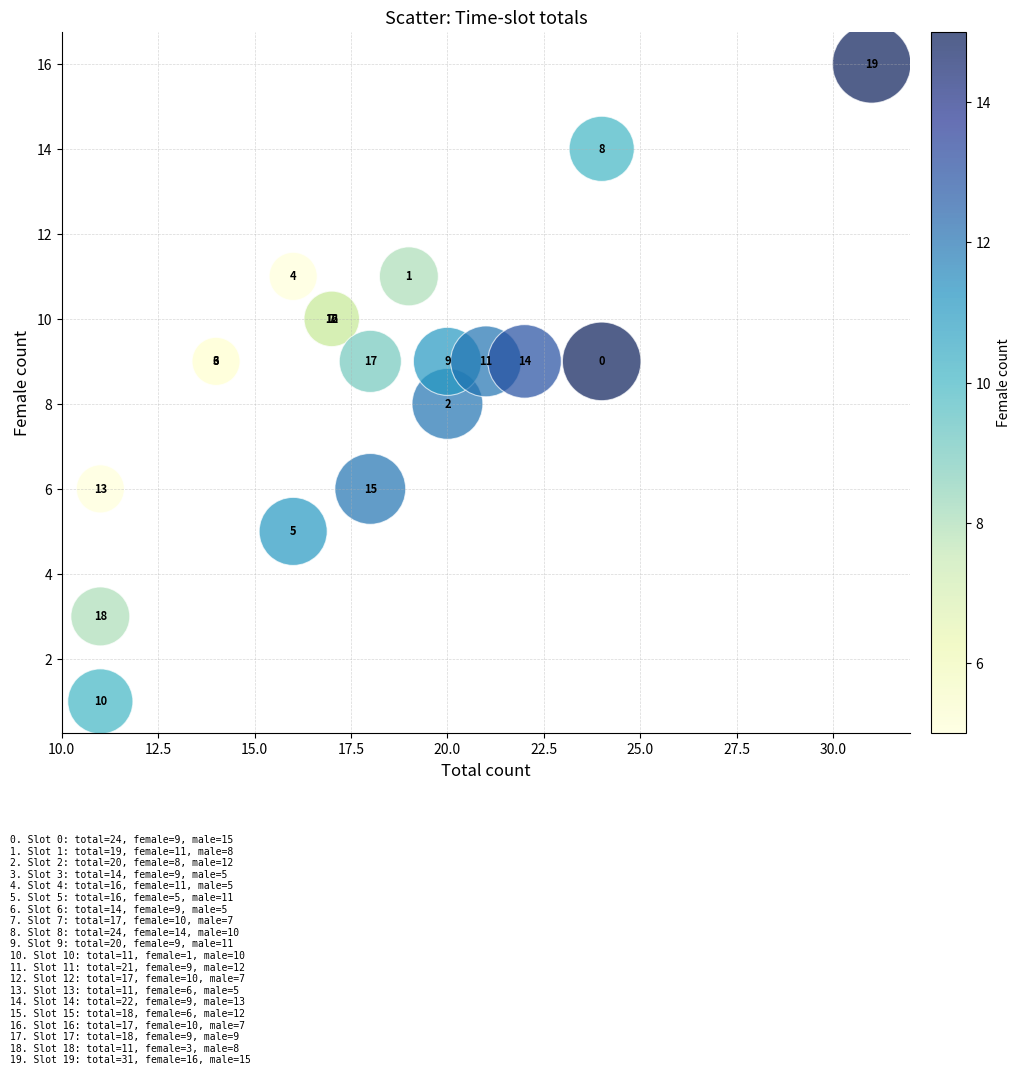

What Y value in the scatter plot is closest to 8?

8